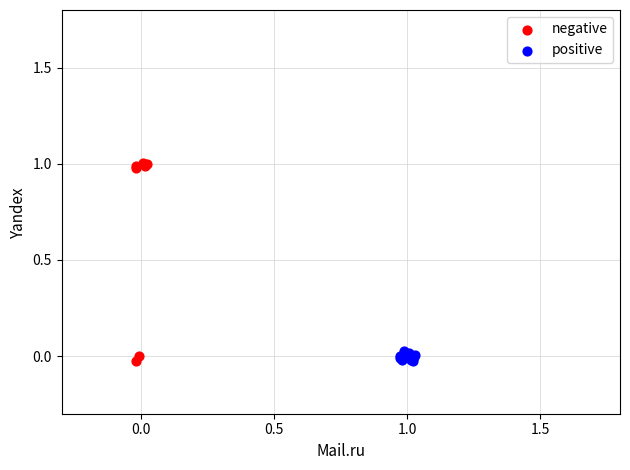

Which series reaches the maximum Y coordinate?

negative